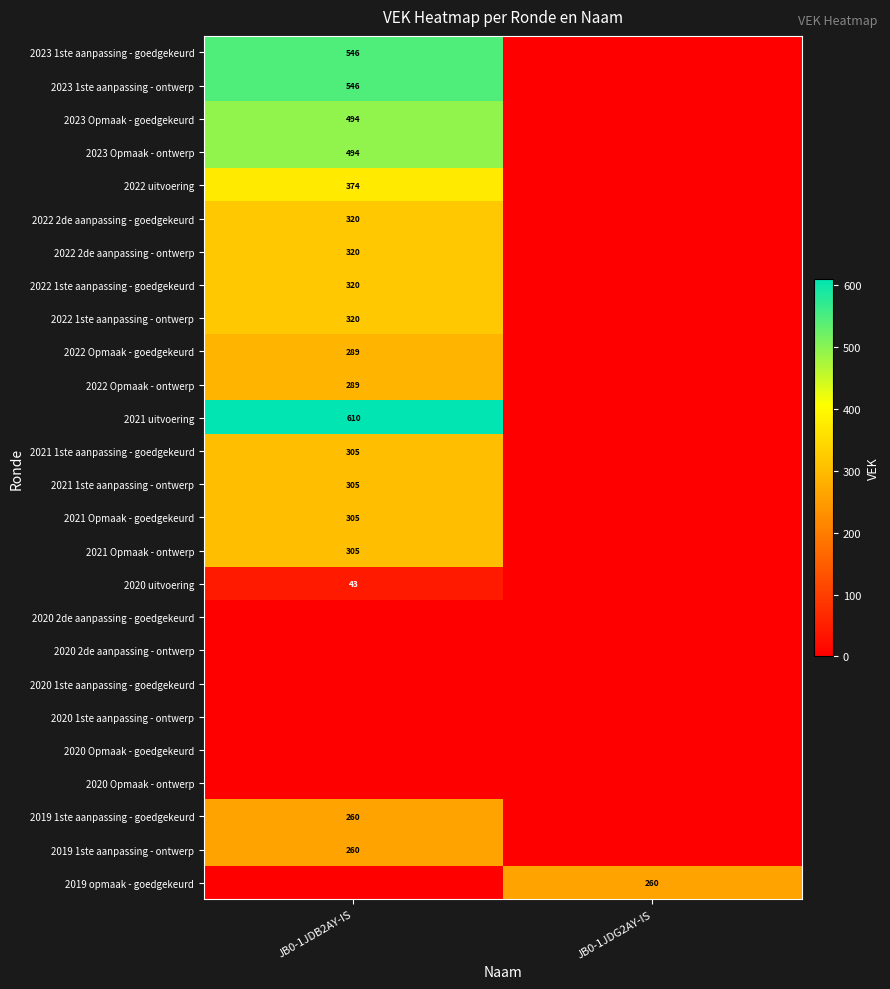

The 2019 1ste aanpassing - goedgekeurd series shows 169 at JB0-1JDB2AY-IS. True or false?

False